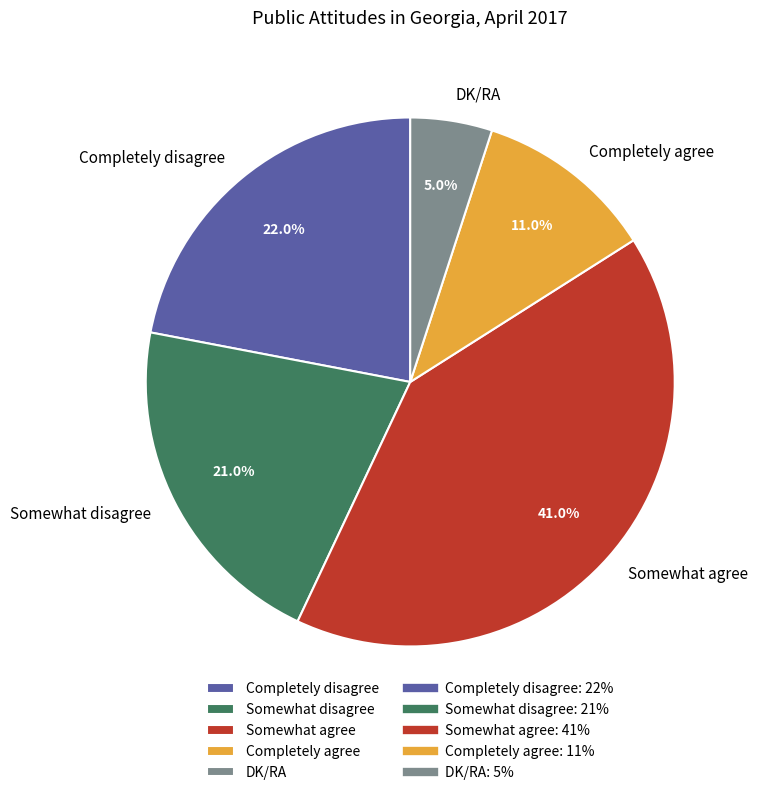

Which has a higher value, Somewhat disagree or Somewhat agree?

Somewhat agree